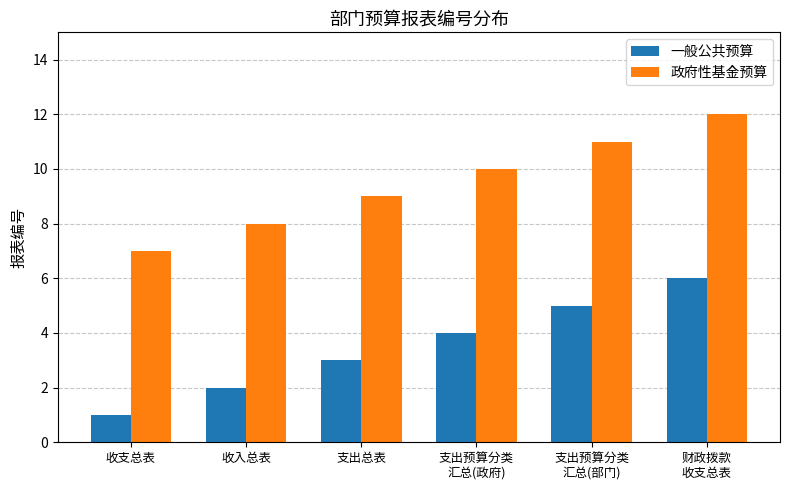

What is the difference between the maximum and minimum values in the 一般公共预算 series?

5